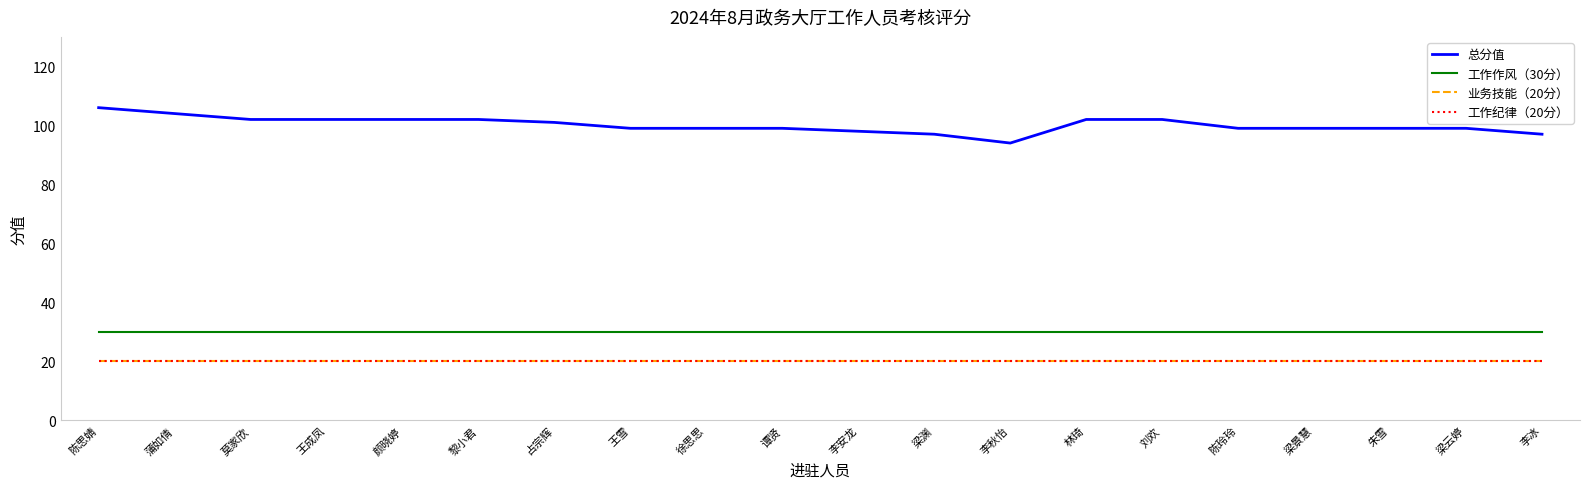

Is it true that 工作纪律（20分） equals 20 at 王雪?

True